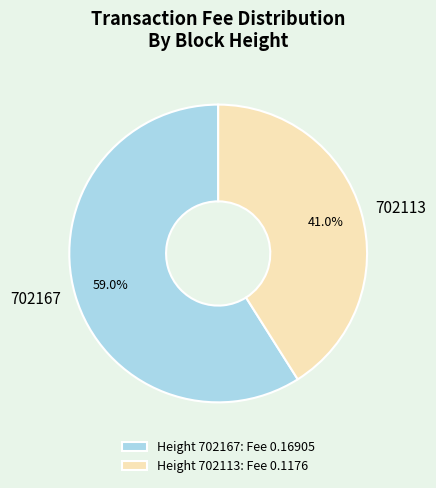

Count the number of slices in the pie.

2